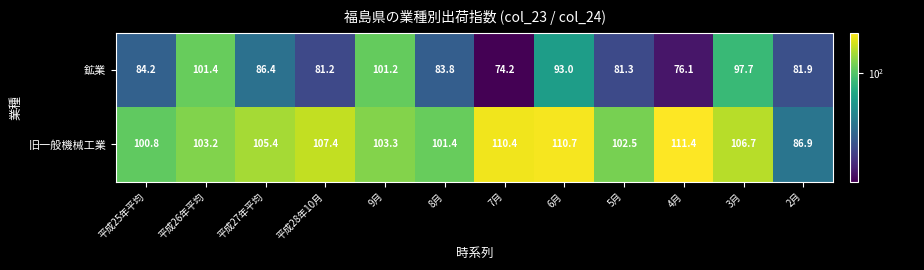

Is it true that 鉱業 equals 56.6 at 平成28年10月?

False